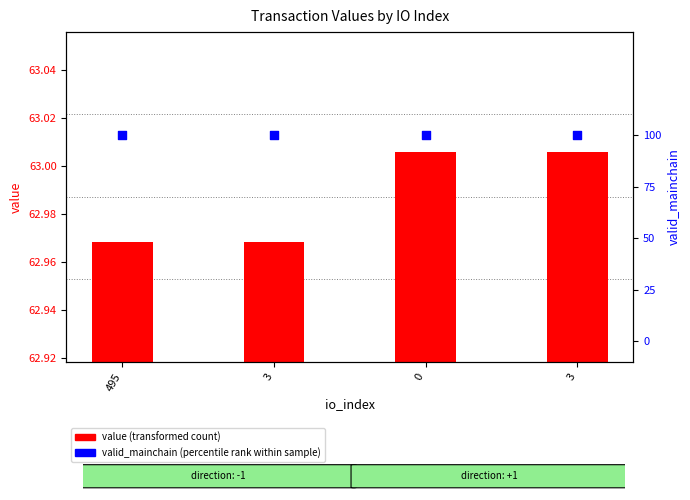

Is the value of value (transformed count) at 3 greater than the value of valid_mainchain (percentile rank) at 0?

No